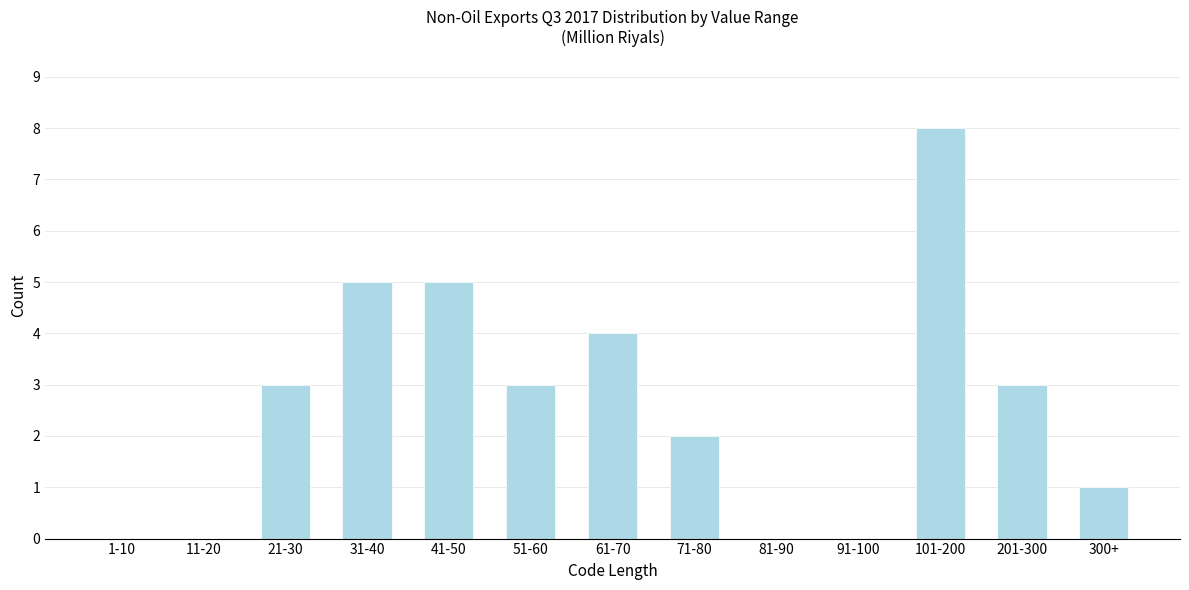

Reading left to right, transcribe all the data shown in this chart.

1-10=0	11-20=0	21-30=3	31-40=5	41-50=5	51-60=3	61-70=4	71-80=2	81-90=0	91-100=0	101-200=8	201-300=3	300+=1